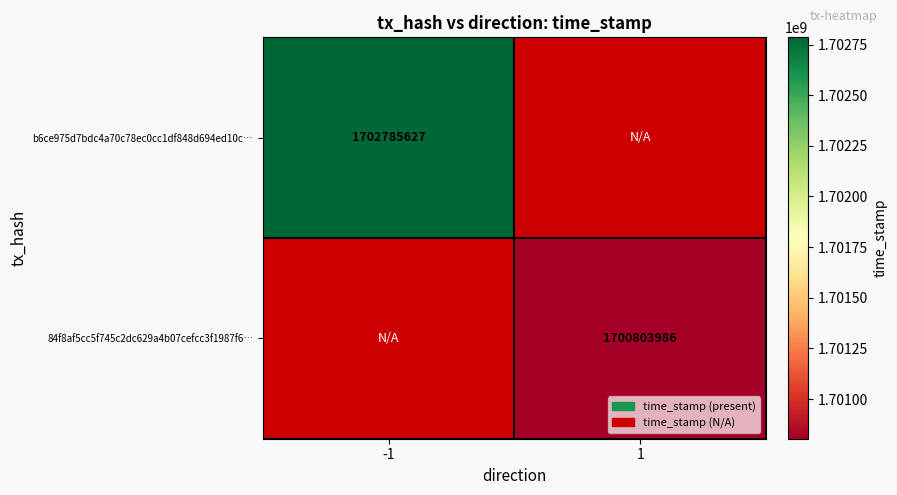

What is the smallest value displayed?

1700803986.0